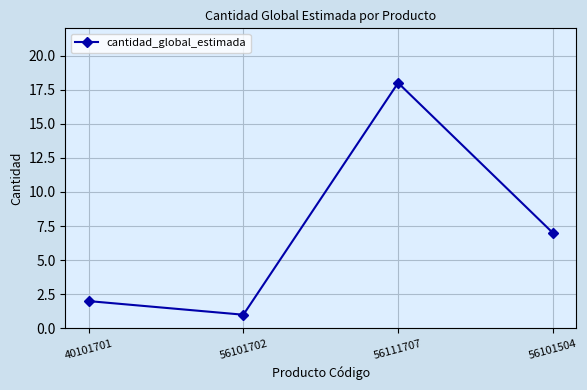

What is the change in value from 40101701 to 56101702?

-1